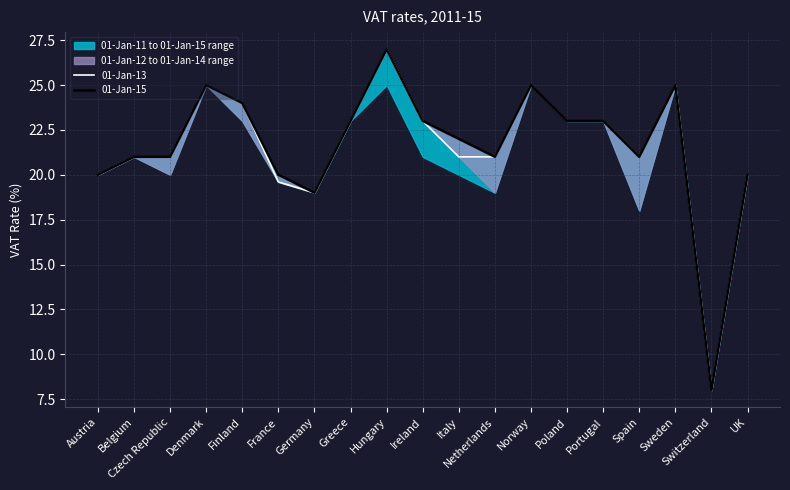

Reading left to right, list all the values displayed in this chart.

01-Jan-13: Austria=20.0	Belgium=21.0	Czech Republic=21.0	Denmark=25.0	Finland=24.0	France=19.6	Germany=19.0	Greece=23.0	Hungary=27.0	Ireland=23.0	Italy=21.0	Netherlands=21.0	Norway=25.0	Poland=23.0	Portugal=23.0	Spain=21.0	Sweden=25.0	Switzerland=8.0	UK=20.0
01-Jan-15: Austria=20.0	Belgium=21.0	Czech Republic=21.0	Denmark=25.0	Finland=24.0	France=20.0	Germany=19.0	Greece=23.0	Hungary=27.0	Ireland=23.0	Italy=22.0	Netherlands=21.0	Norway=25.0	Poland=23.0	Portugal=23.0	Spain=21.0	Sweden=25.0	Switzerland=8.0	UK=20.0